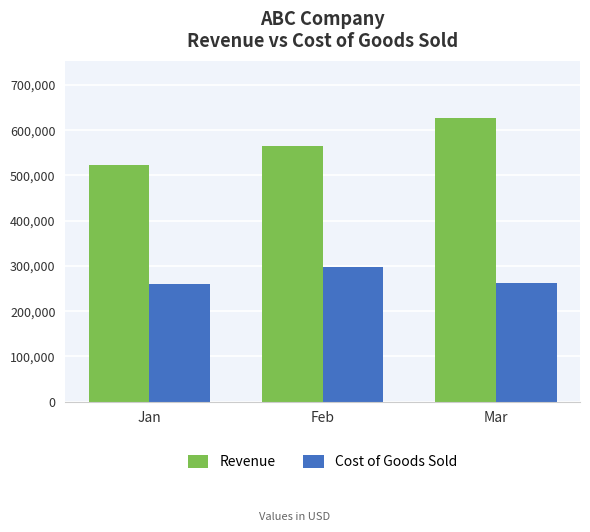

Which category has the highest value across all series?

Mar